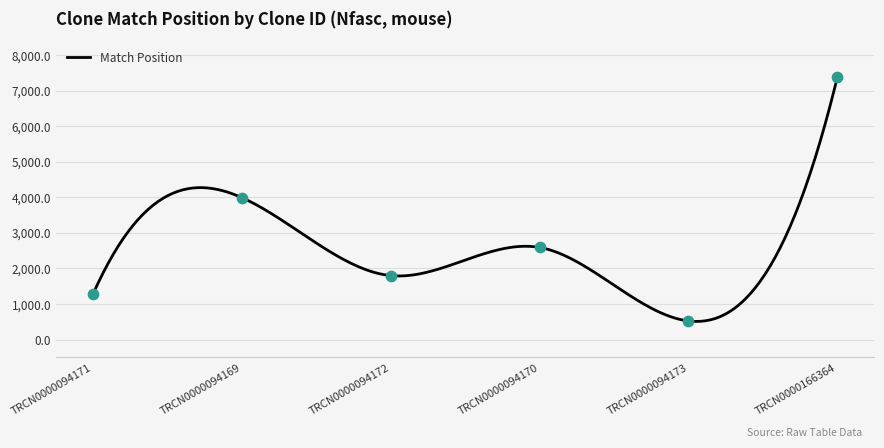

What is the lowest value of the Match Position series?

508.3